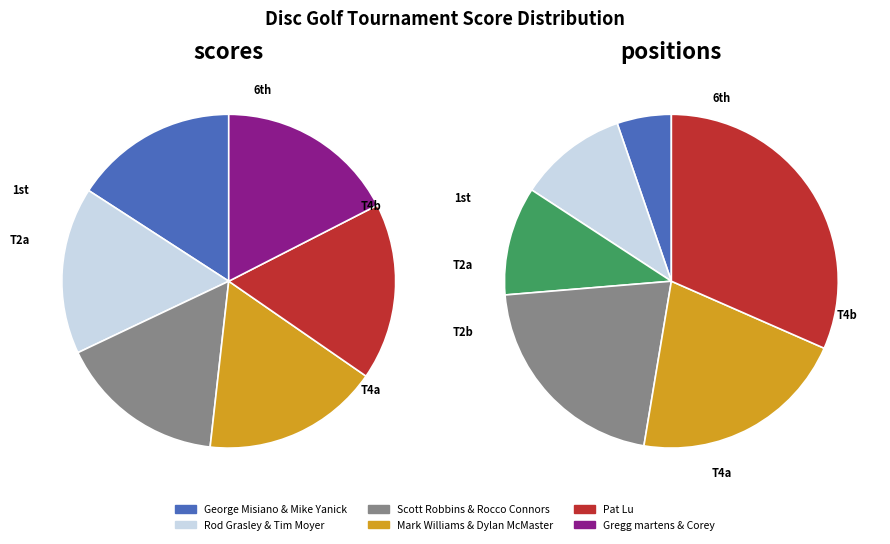

To the nearest percent, what is the combined percentage of George Misiano & Mike Yanick and Gregg martens & Corey?

33%